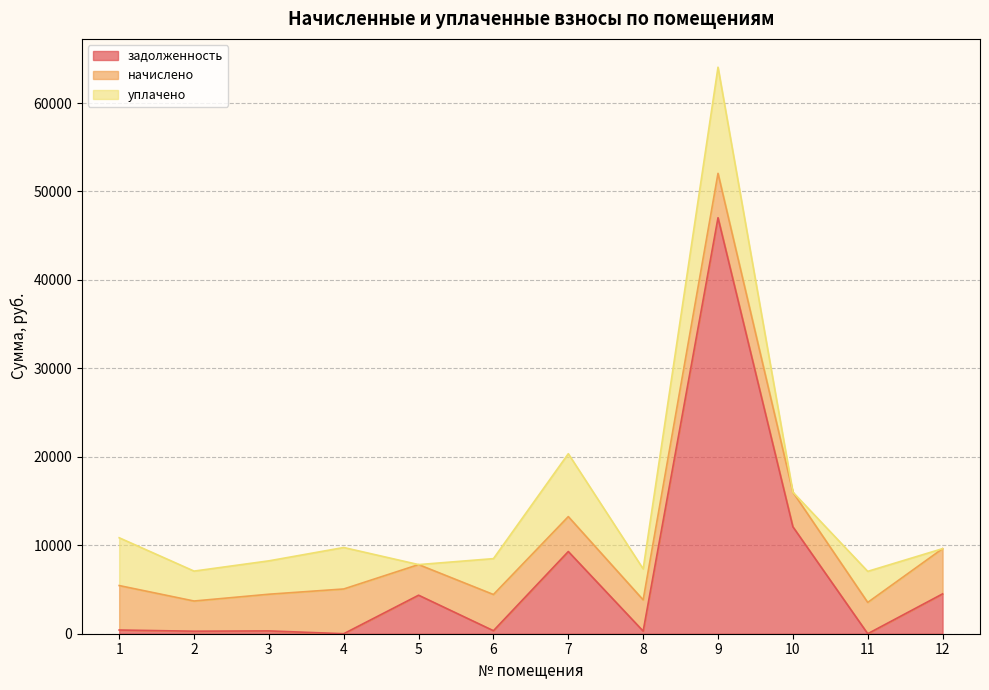

In уплачено, how many points are higher than both neighbors (excluding endpoints)?

4